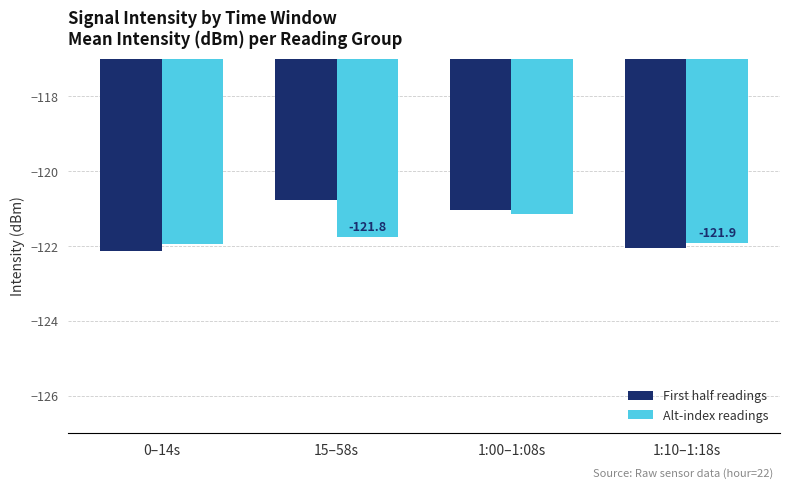

What is the difference between the Alt-index readings values at 15–58s and 1:10–1:18s?

0.1